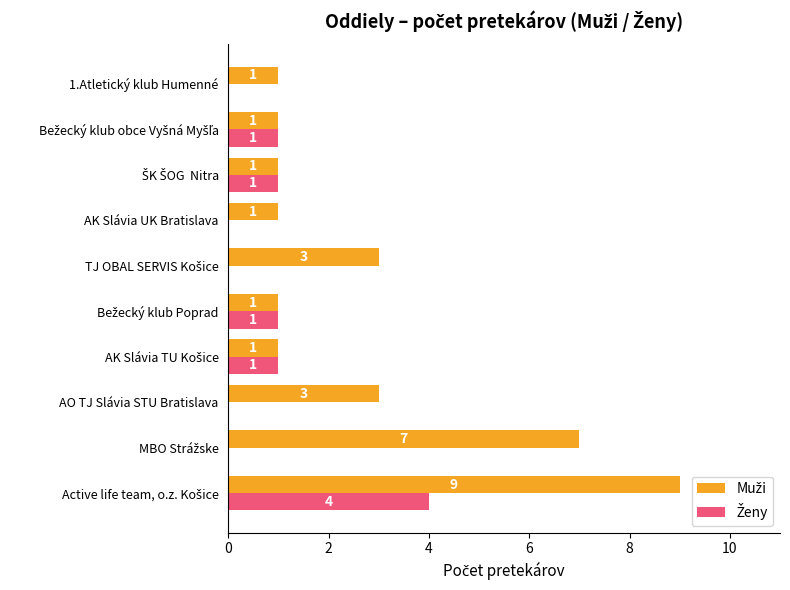

What is the maximum value shown in the chart?

9